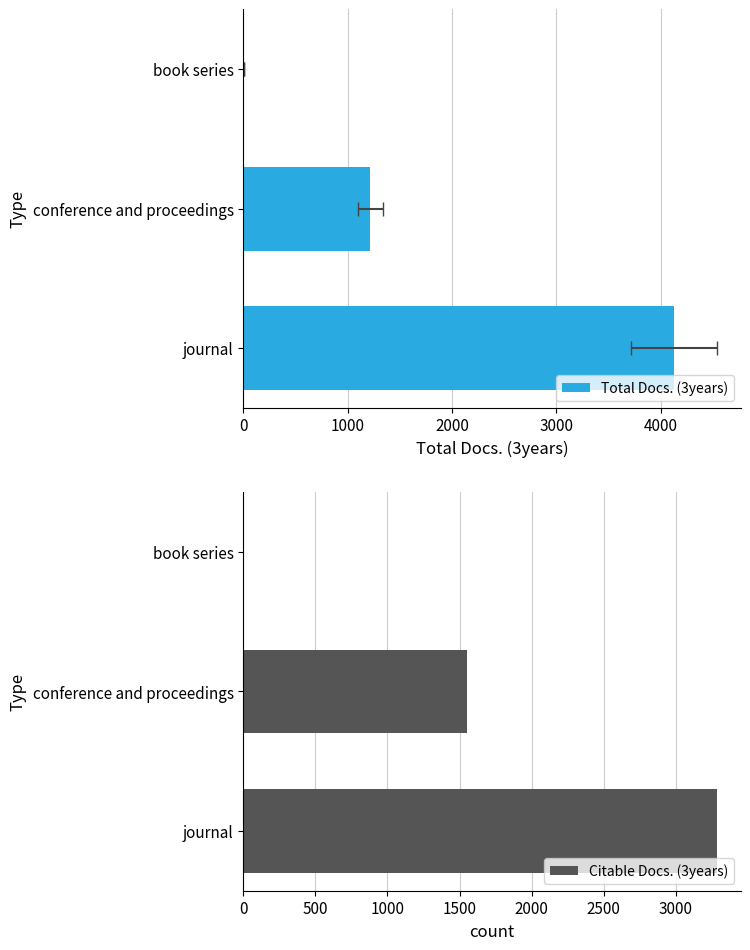

The value of Citable Docs. (3years) at journal is 3286. True or false?

True